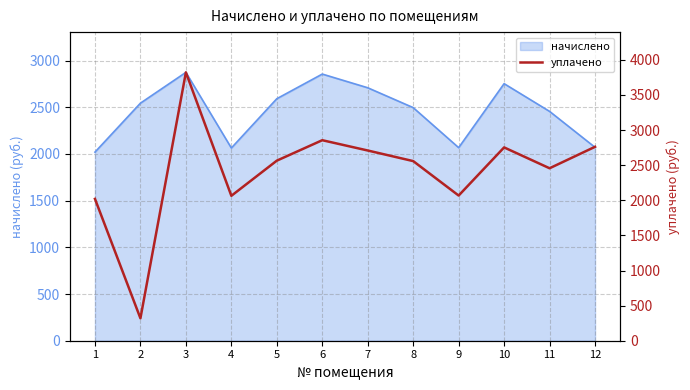

What is the value of the 7th point from the left?

2709.2